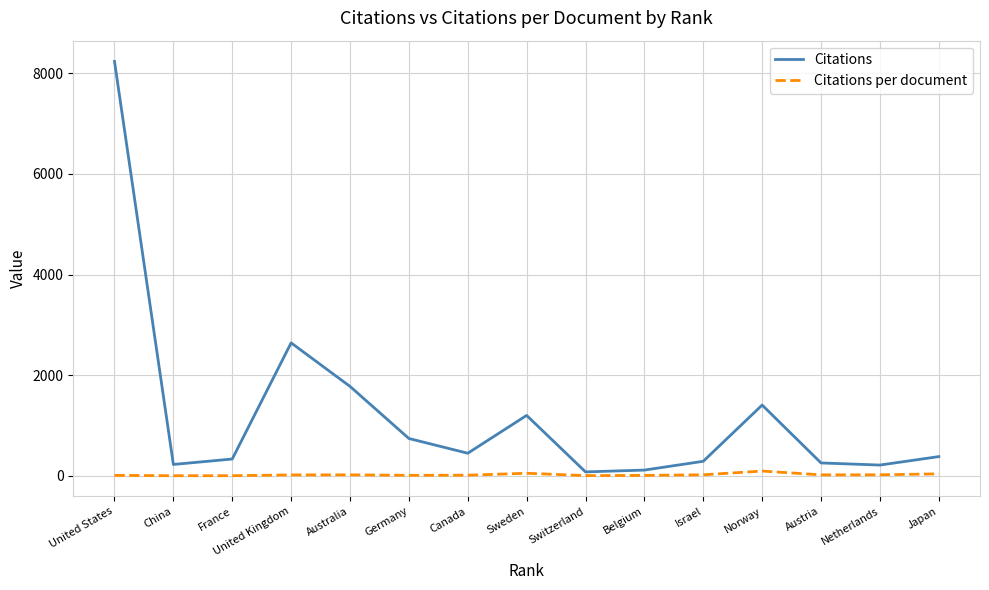

Is it true that Citations equals 2089.2 at Norway?

False